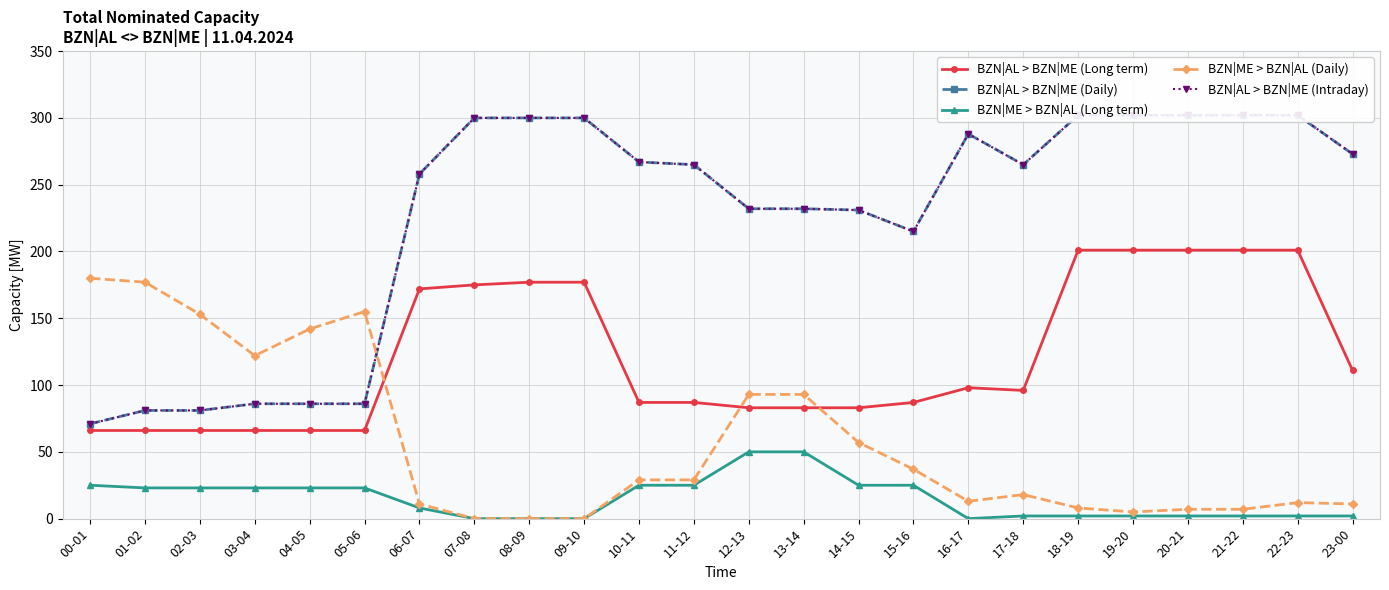

Is it true that BZN|AL > BZN|ME (Long term) equals 93 at 08-09?

False